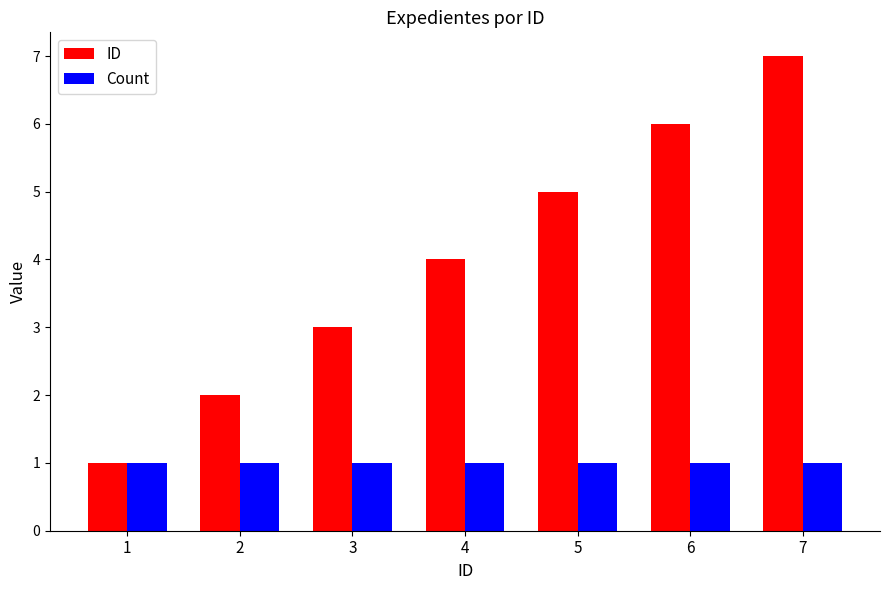

Reading right to left, what are all the values shown in this chart?

ID: 7=7	6=6	5=5	4=4	3=3	2=2	1=1
Count: 7=1	6=1	5=1	4=1	3=1	2=1	1=1